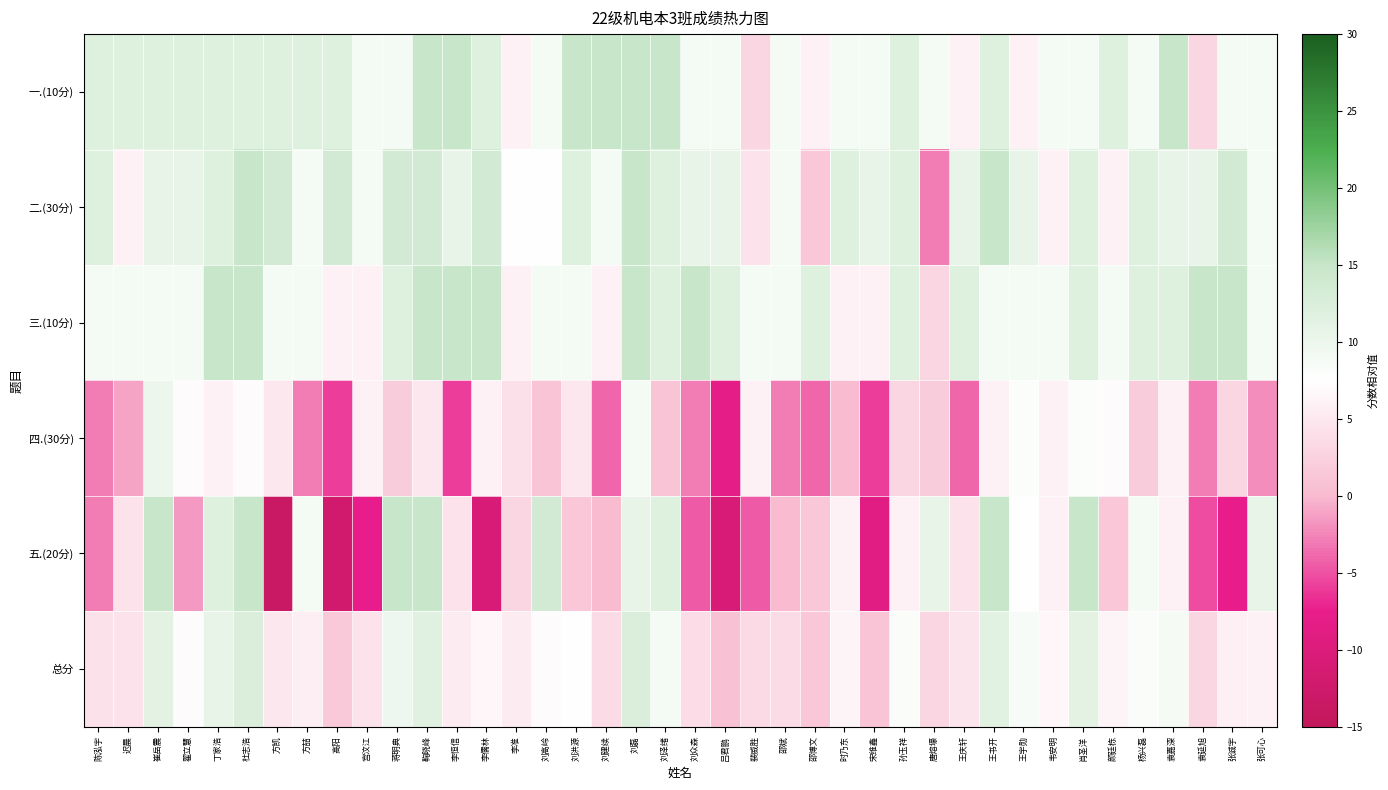

What is the total value across all series at 刘建续?

29.6